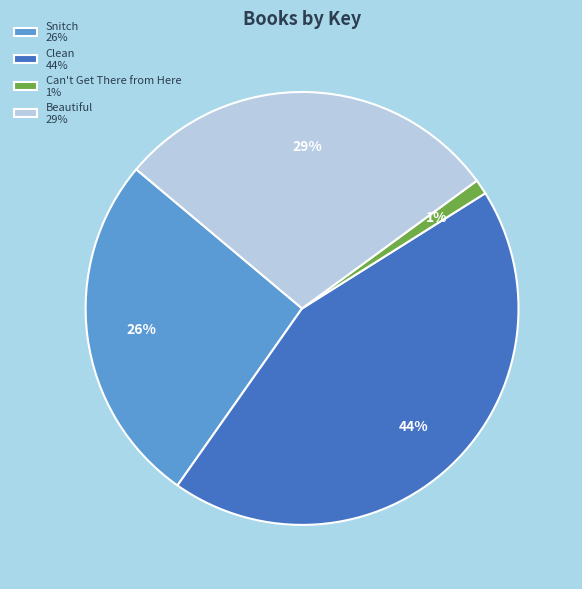

Do Snitch and Can't Get There from Here together represent more than half of the pie?

No